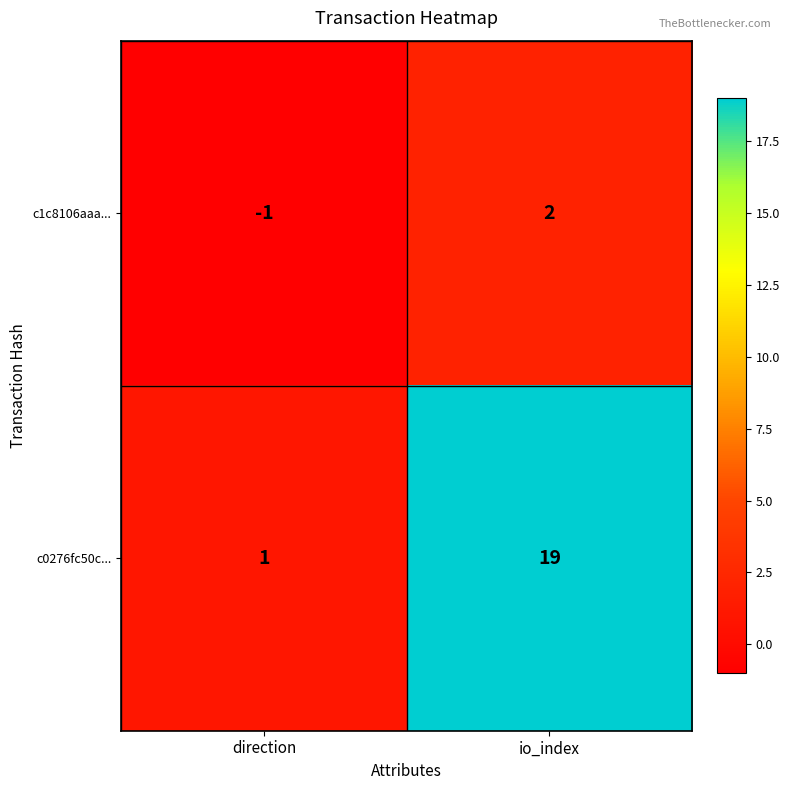

What is the difference between the maximum and minimum values in the c0276fc50c... series?

18